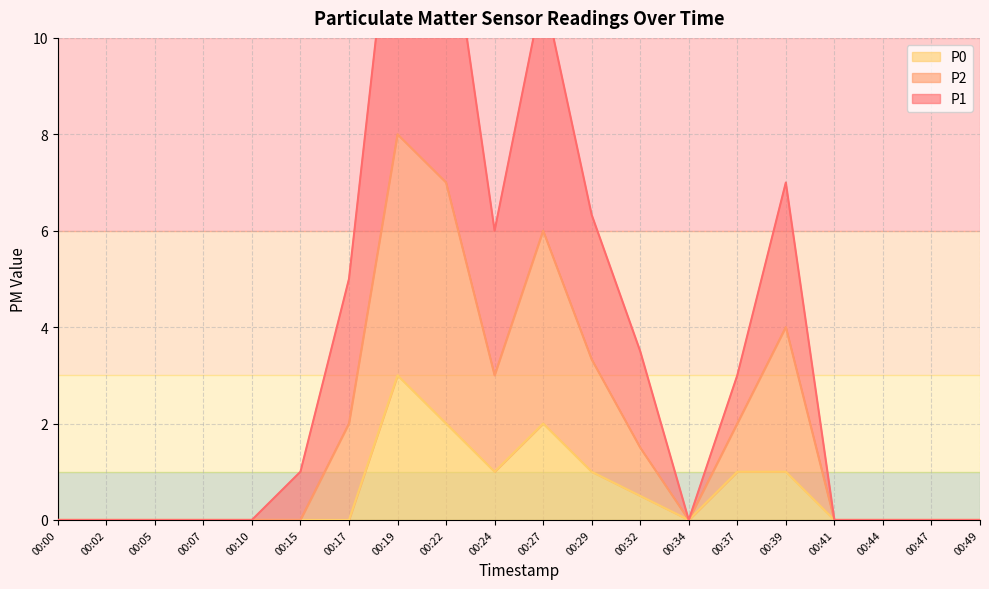

Is it true that P0 equals -1.6 at 00:15?

False